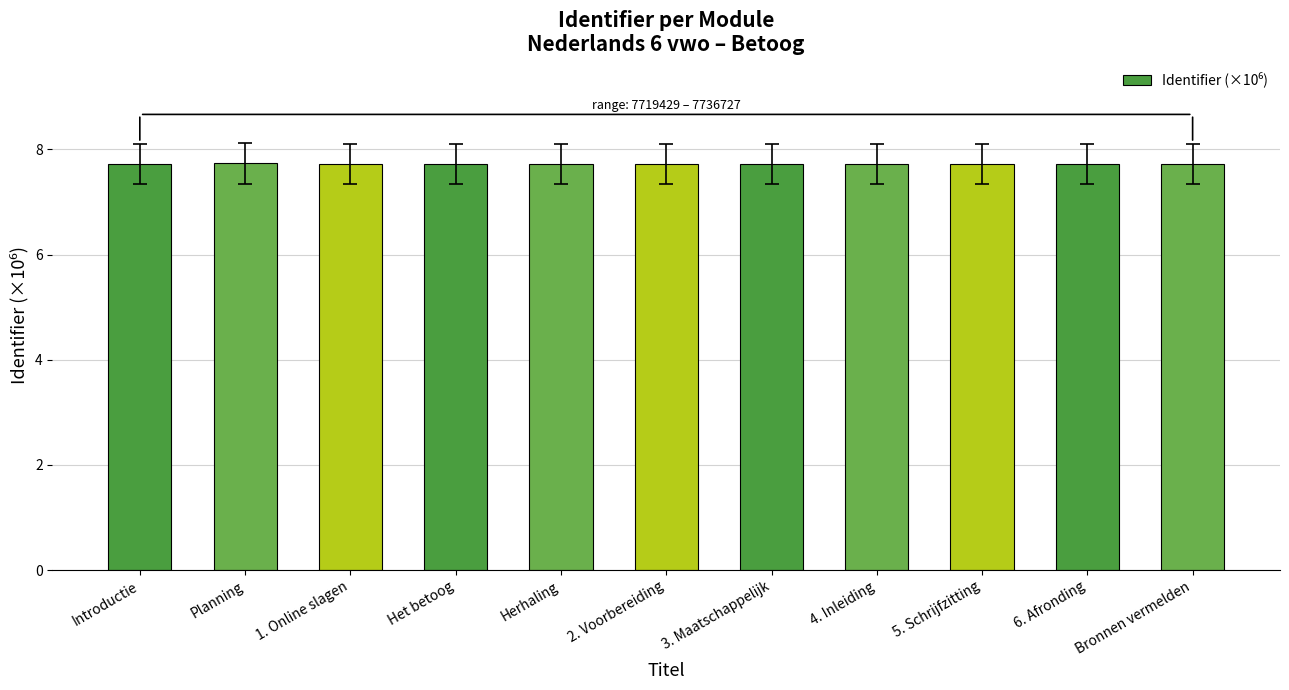

True or false: the data shows 7.7 at Herhaling.

True